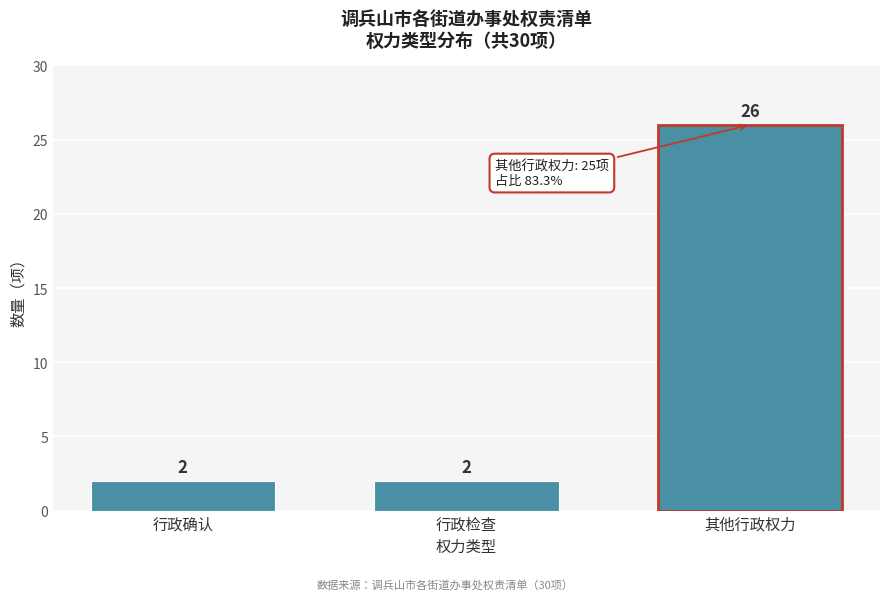

Reading left to right, list all the values displayed in this chart.

行政确认=2	行政检查=2	其他行政权力=26